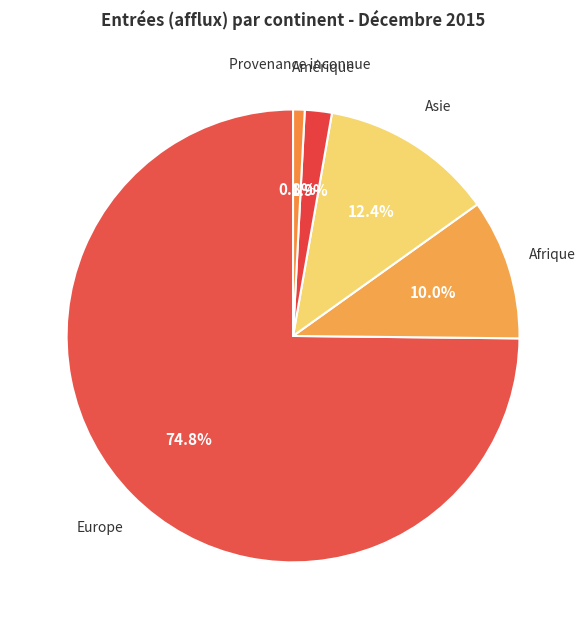

How many segments does this pie chart have?

5